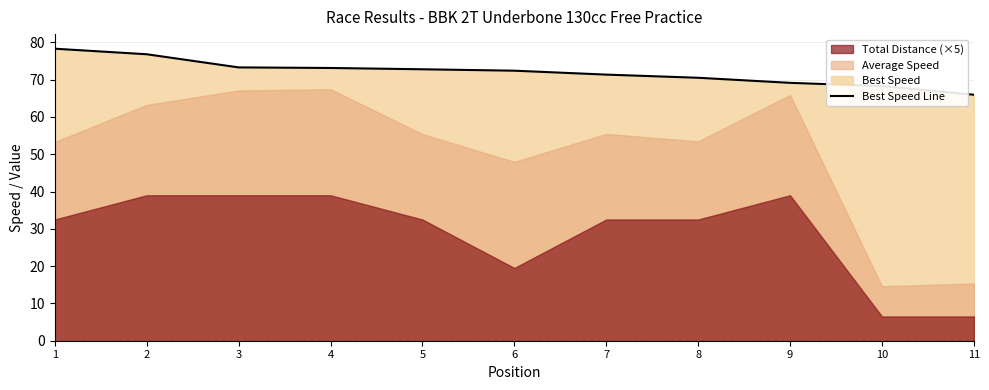

Reading right to left, list all the values displayed in this chart.

11=66.0	10=68.3	9=69.1	8=70.5	7=71.3	6=72.4	5=72.8	4=73.1	3=73.3	2=76.8	1=78.3